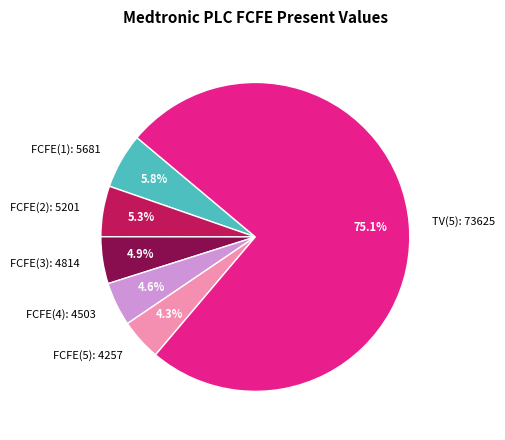

Is it true that FCFE(2): 5201 is 1% of the pie?

False